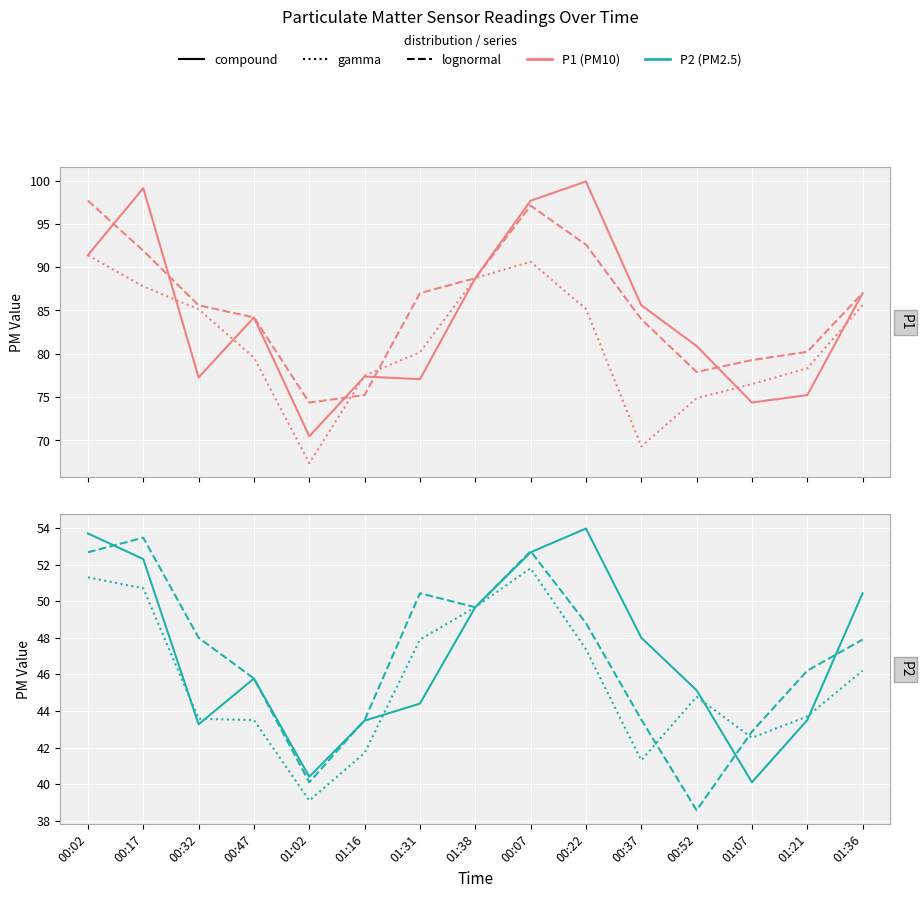

At which category does P1 gamma reach its first local peak?

00:07